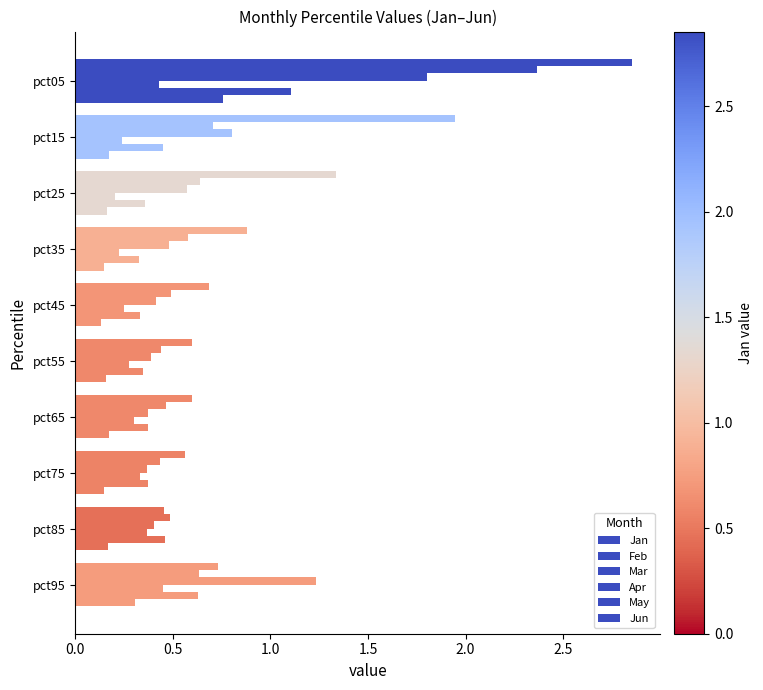

Which series has the widest spread of values?

Jan